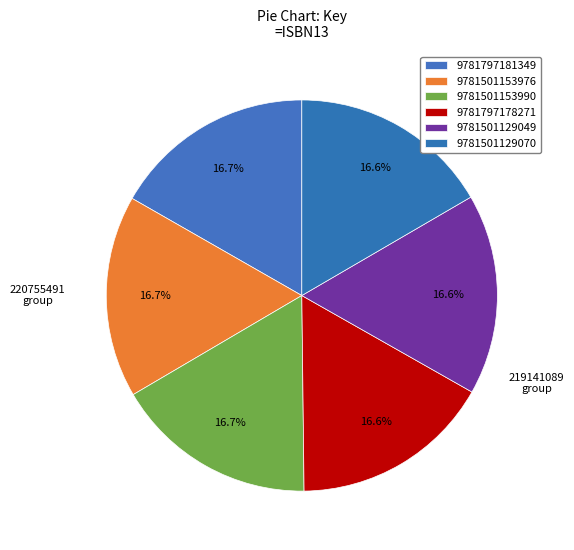

To the nearest percent, what percentage of the pie is 9781501153976?

17%